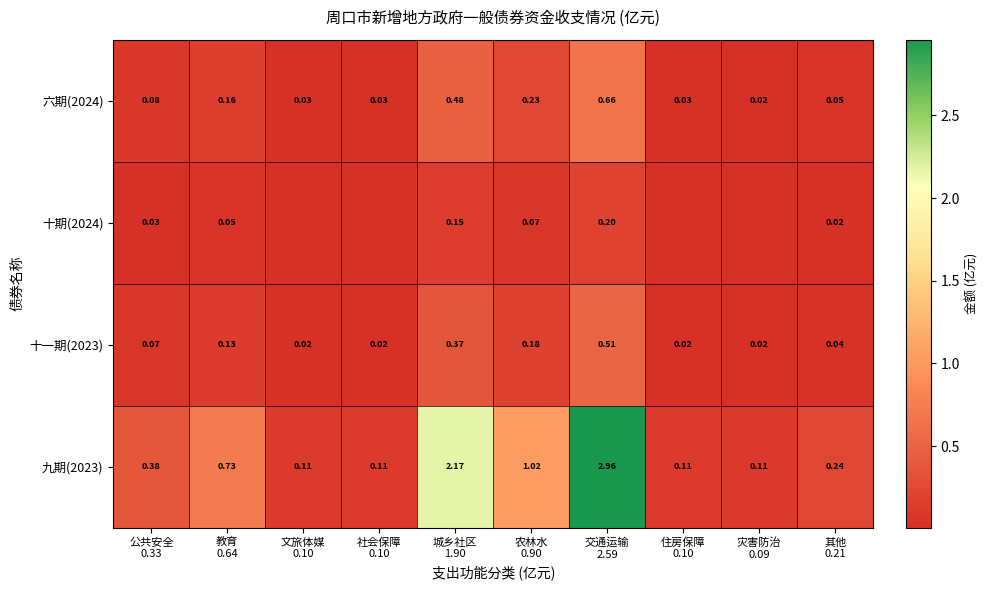

What is the sum of all 十期(2024) values?

0.5